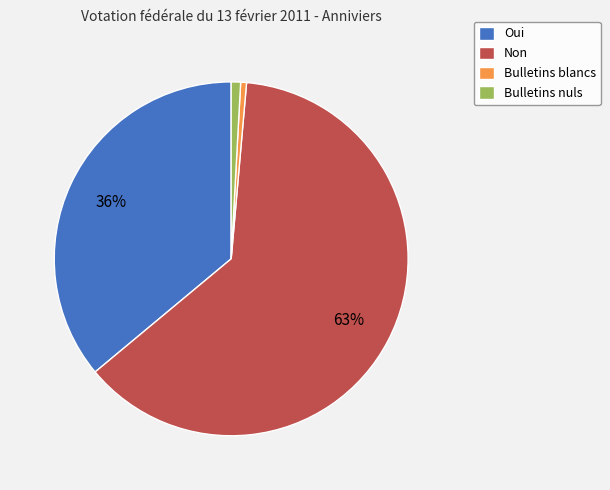

Count the number of slices in the pie.

4